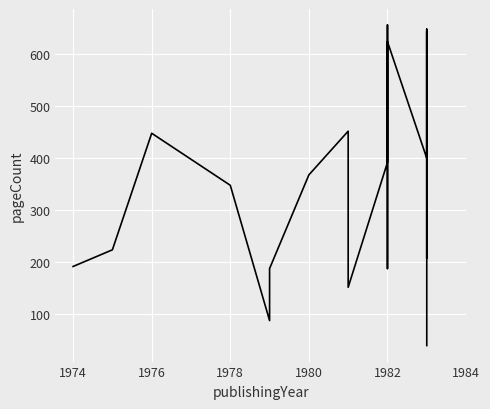

How many interior local peaks (higher than both neighbors) does the data have?

6